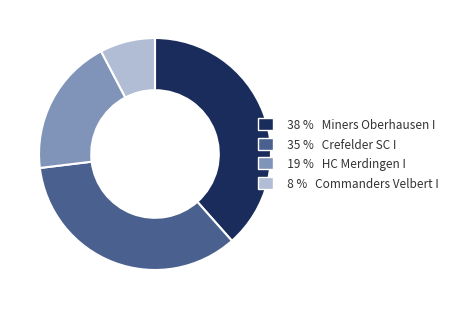

Is there any slice that represents more than half of the pie?

No